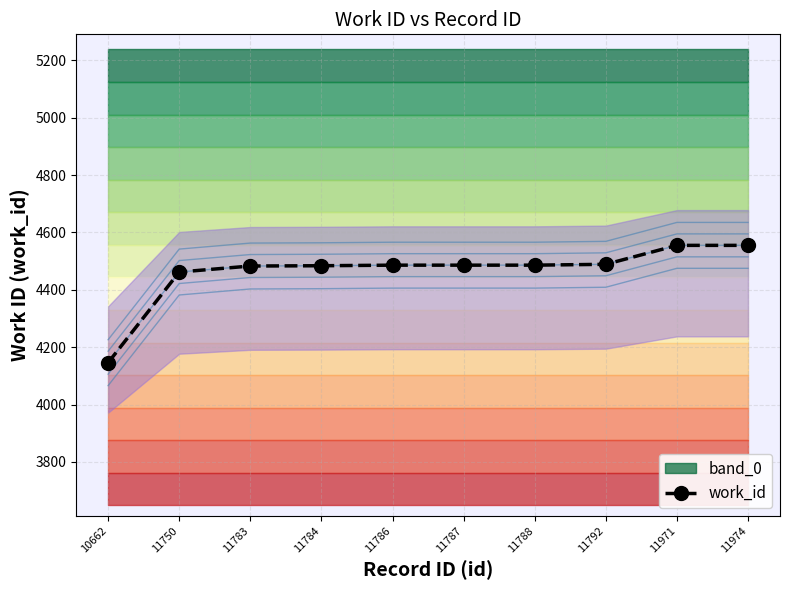

What is the average value?

4463